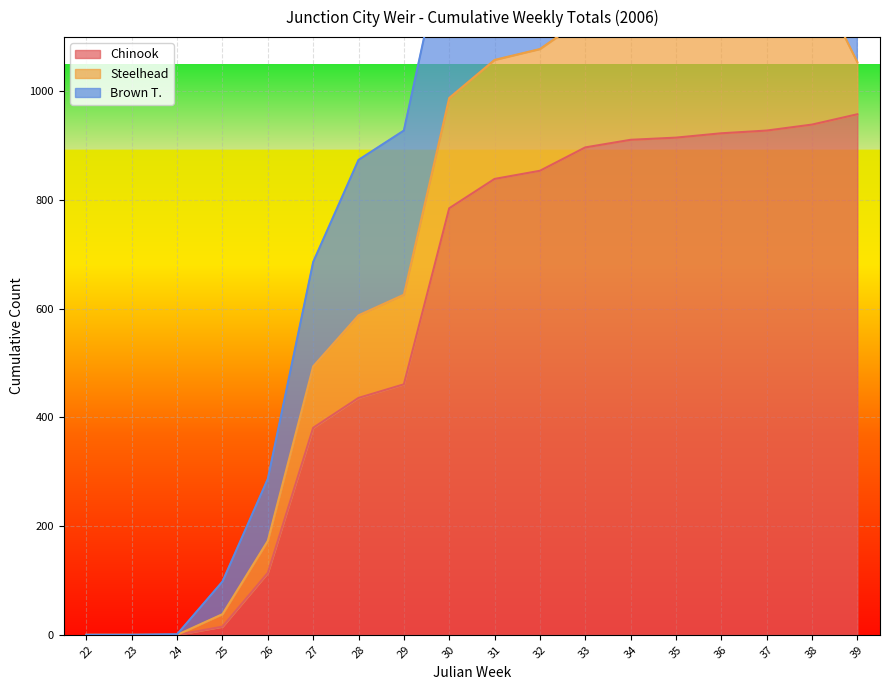

Reading left to right, extract all data points from this chart.

Chinook: 22=0	23=0	24=0	25=15	26=114	27=381	28=436	29=461	30=785	31=839	32=854	33=897	34=911	35=915	36=923	37=928	38=939	39=958
Steelhead: 22=0	23=0	24=0	25=23	26=59	27=113	28=152	29=165	30=203	31=219	32=224	33=239	34=252	35=259	36=265	37=274	38=283	39=96
Brown T.: 22=0	23=0	24=1	25=60	26=114	27=192	28=286	29=302	30=324	31=331	32=333	33=335	34=335	35=335	36=336	37=337	38=337	39=338